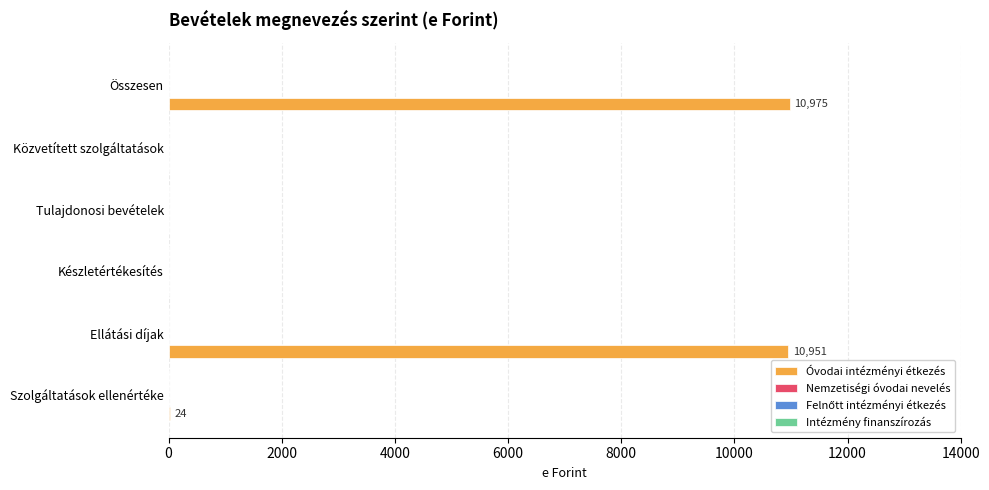

What is the greatest value displayed?

10975